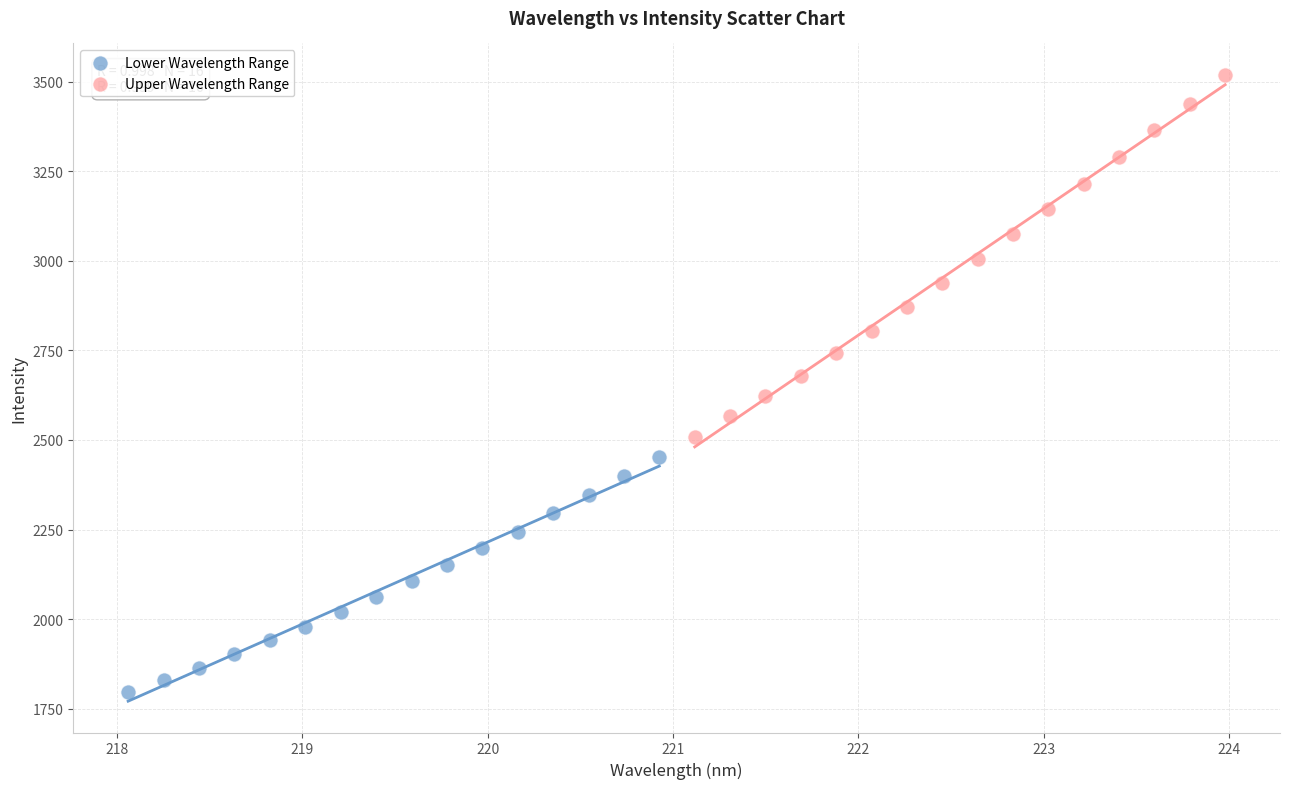

Which series has the widest spread of Y values?

Upper Wavelength Range